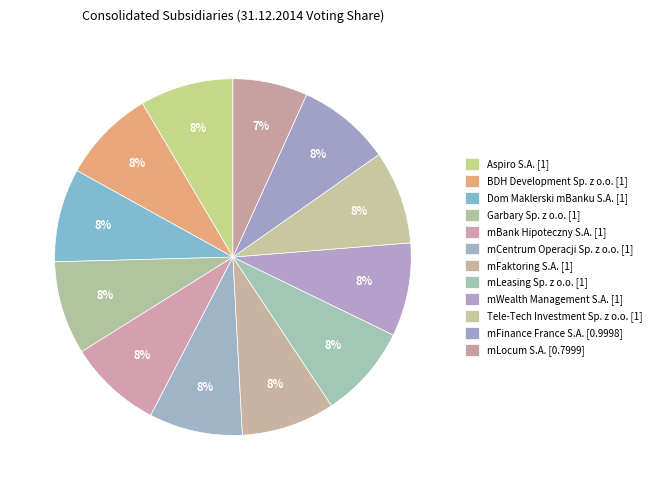

How many slices are in this pie chart?

12